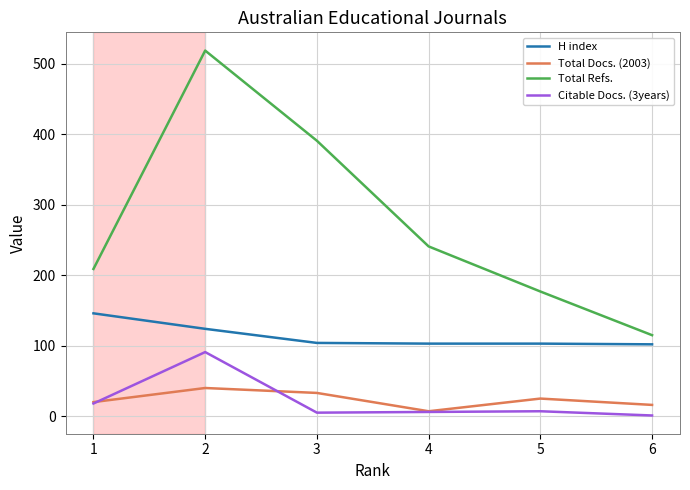

Which series has the largest total across all categories?

Total Refs.